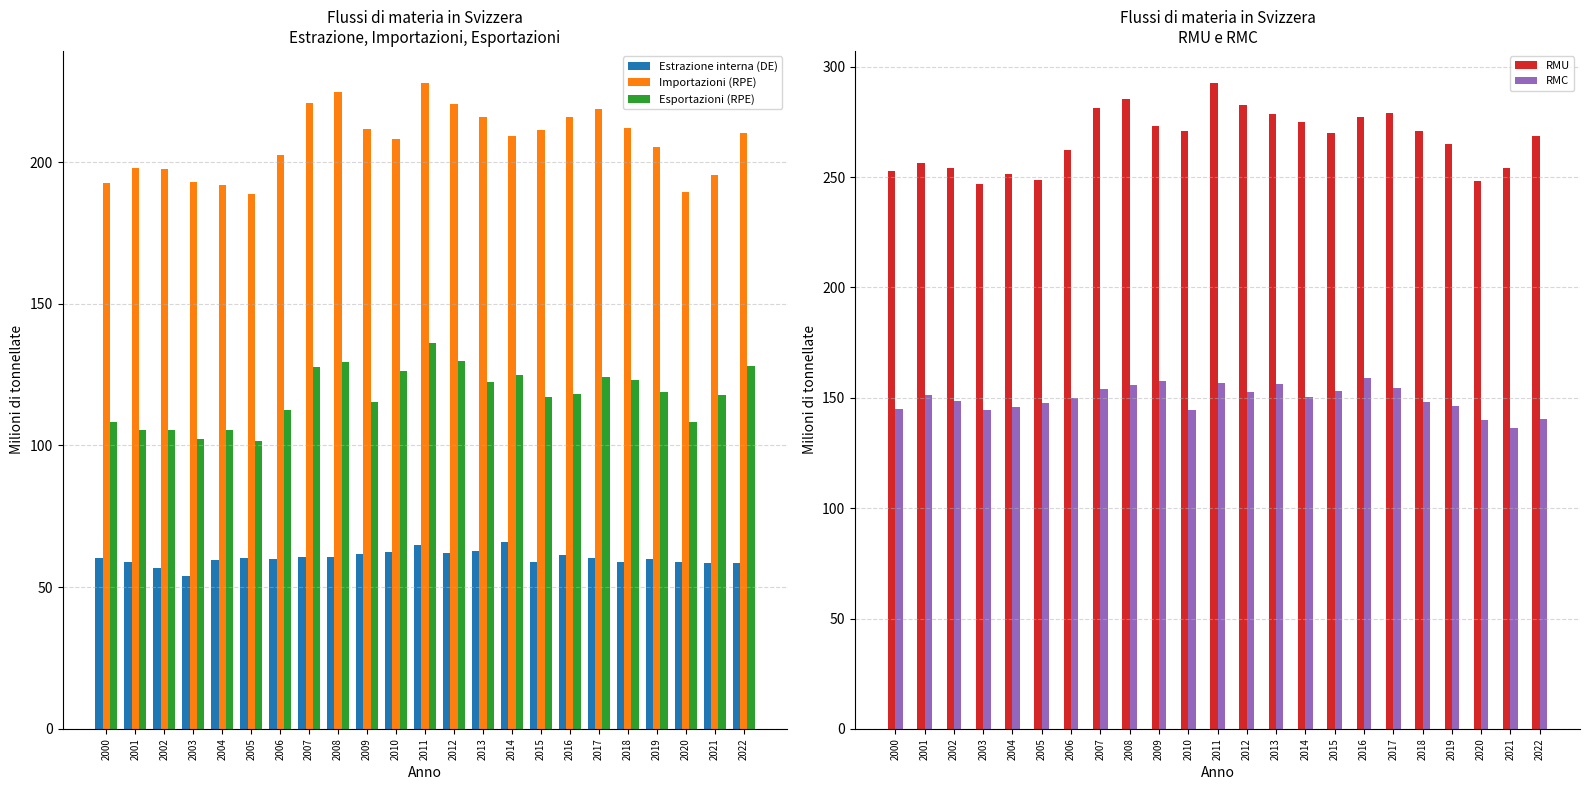

How many values in the Esportazioni (RPE) series are below 118?

11